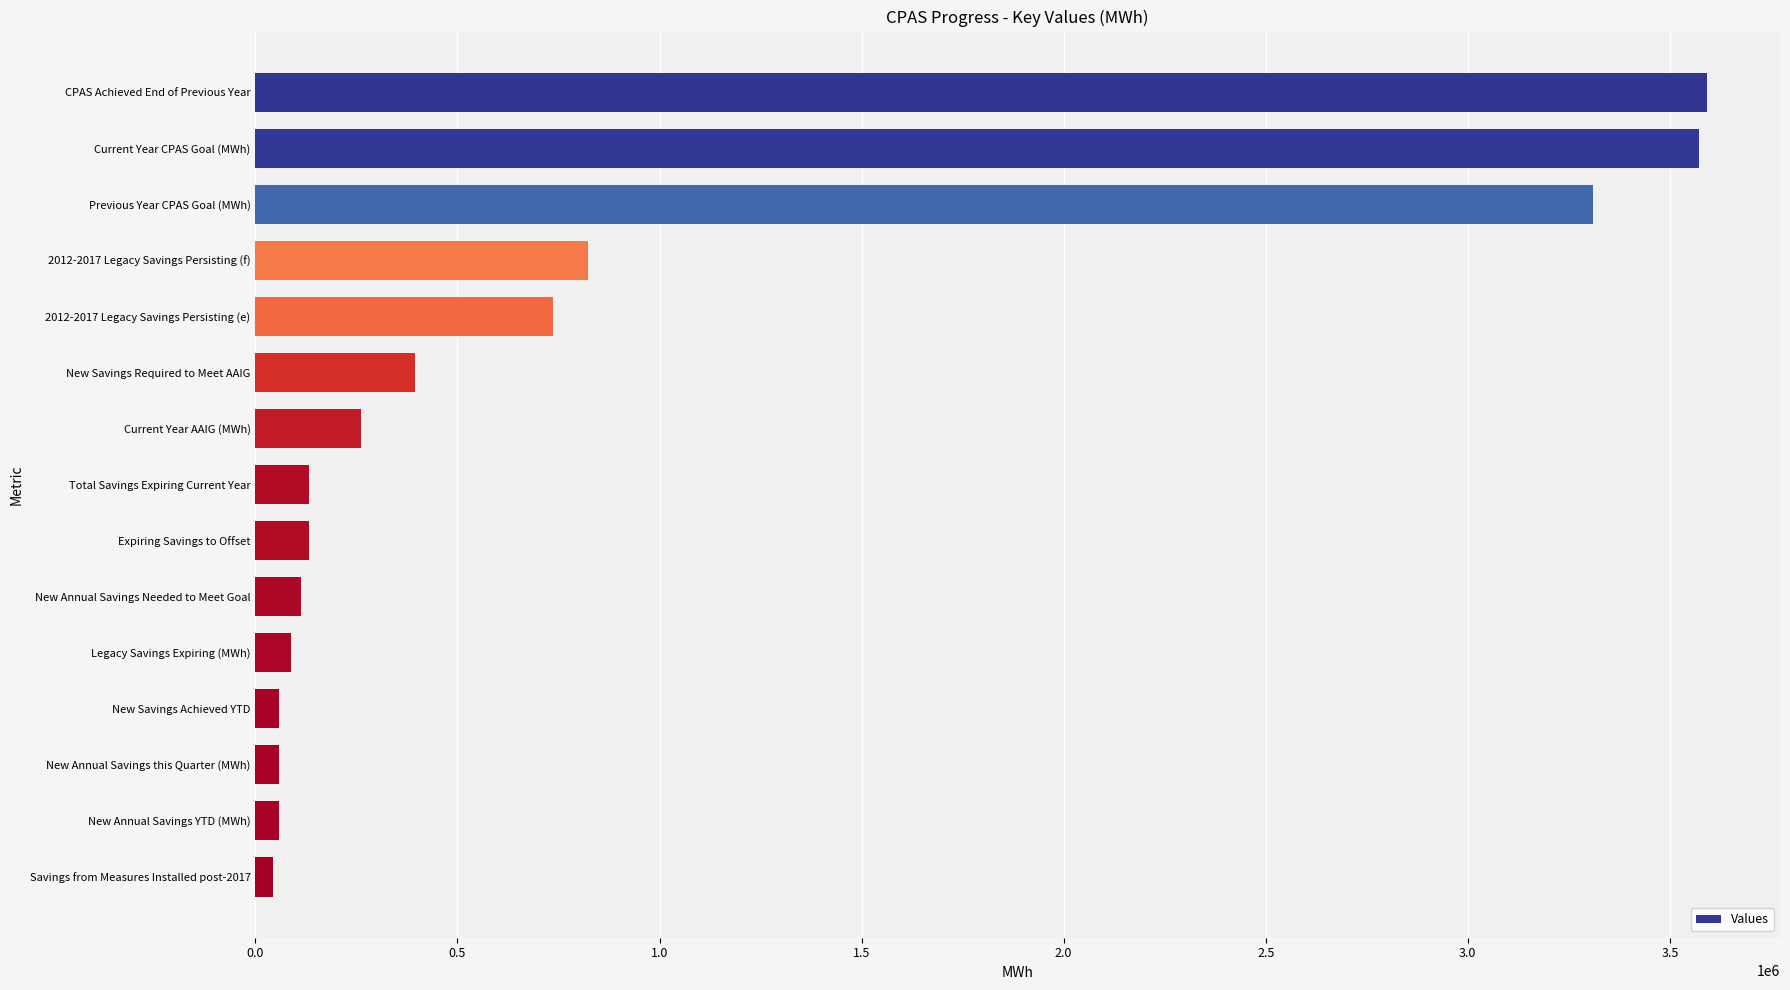

What is the average value?

891759.0